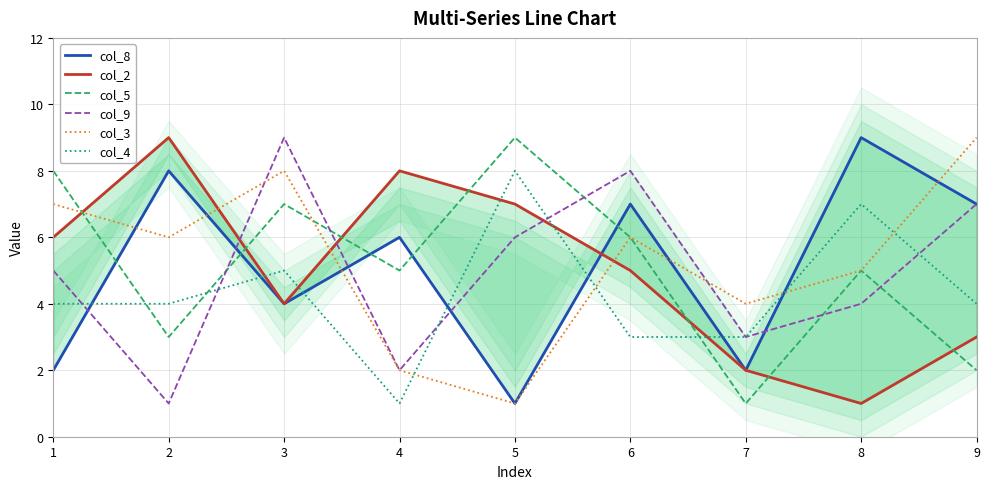

What are all the series names shown in the legend?

col_8, col_2, col_5, col_9, col_3, col_4